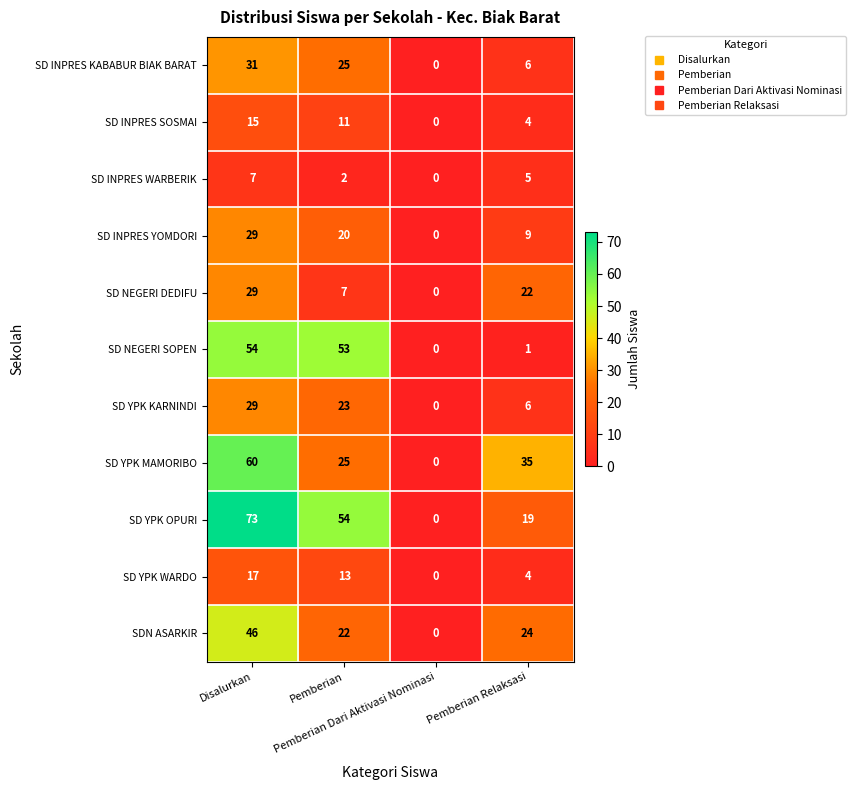

Which series has the largest total across all categories?

SD YPK OPURI